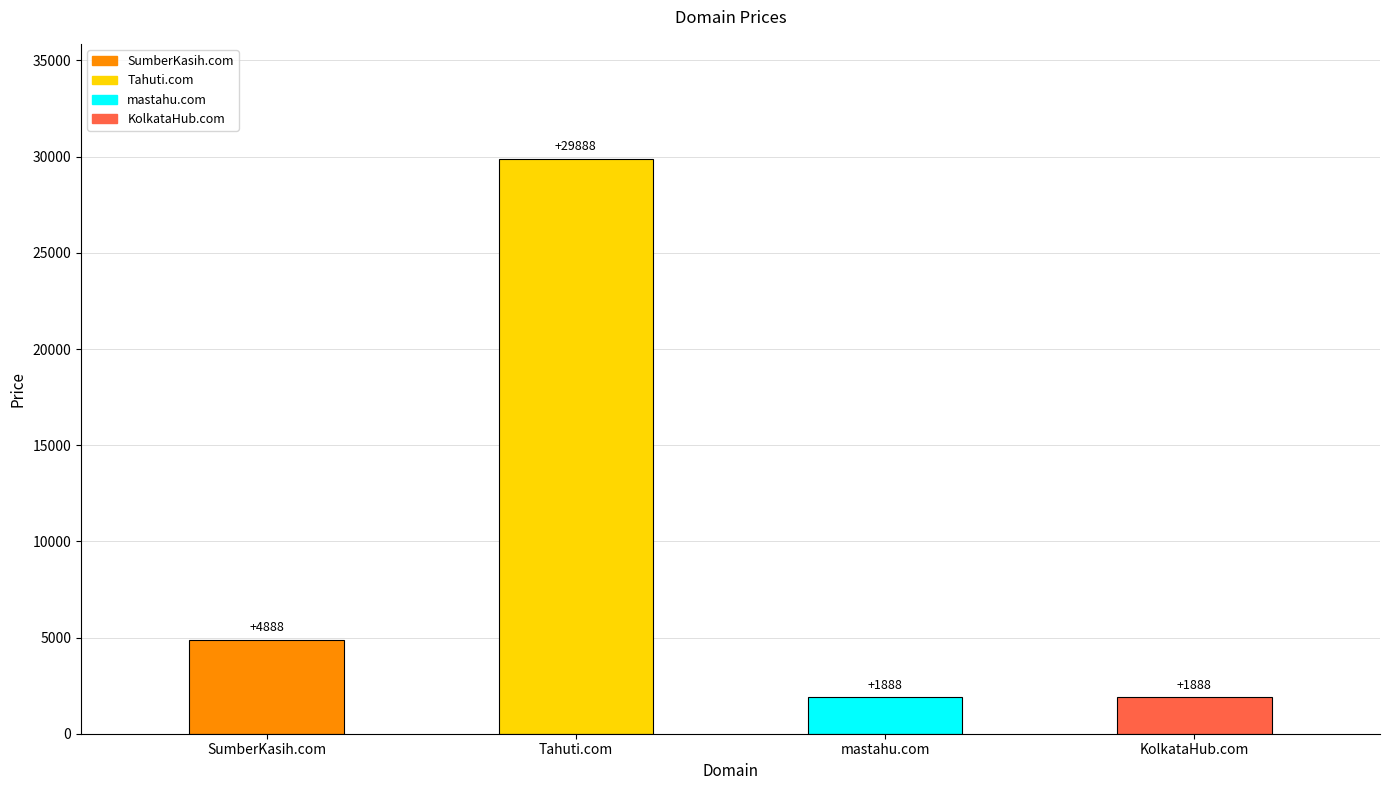

Between KolkataHub.com and Tahuti.com, which is larger?

Tahuti.com